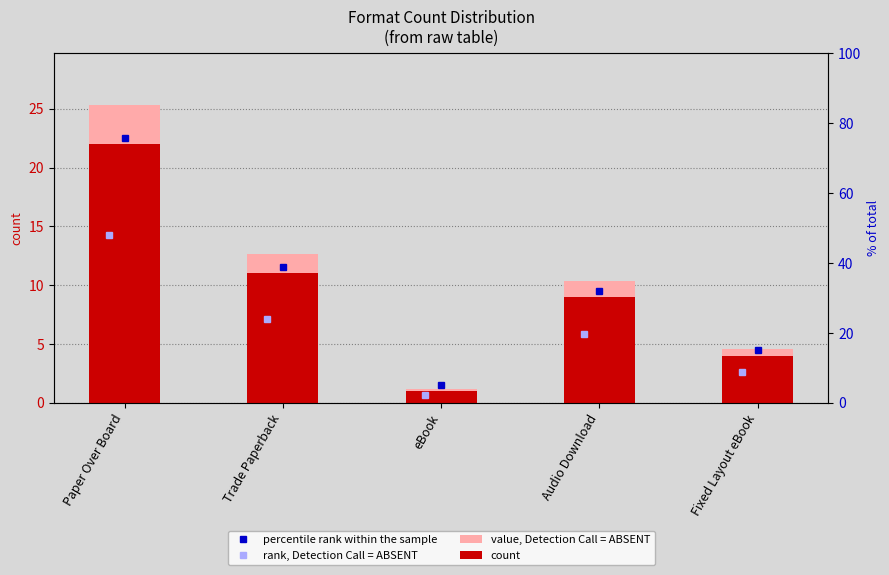

What is the difference between the maximum and second lowest values in the count series?

18.0